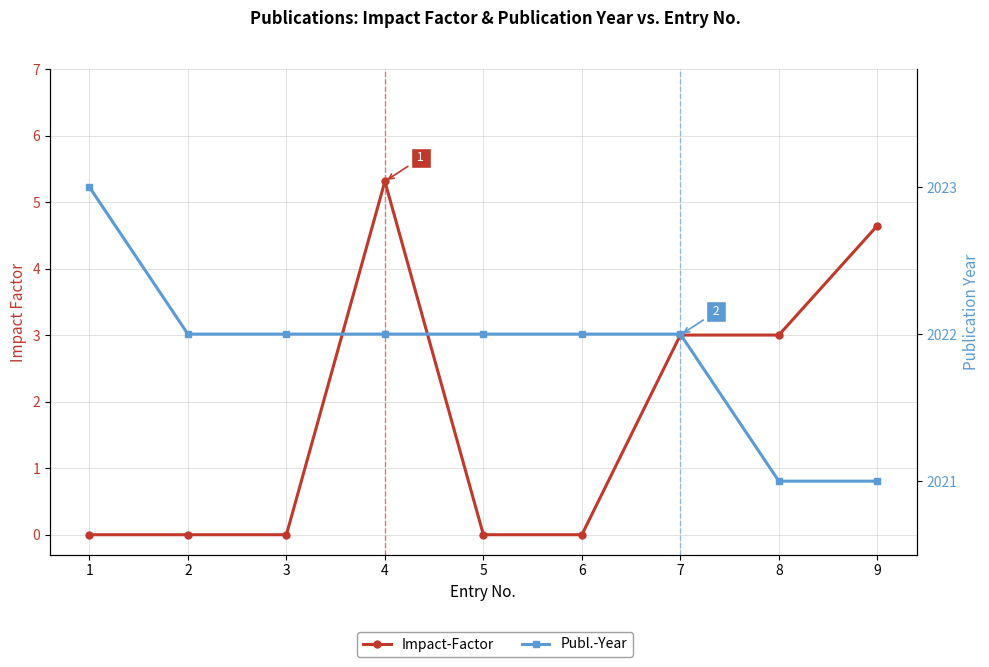

Between 1 and 9, which series saw the biggest shift?

Impact-Factor